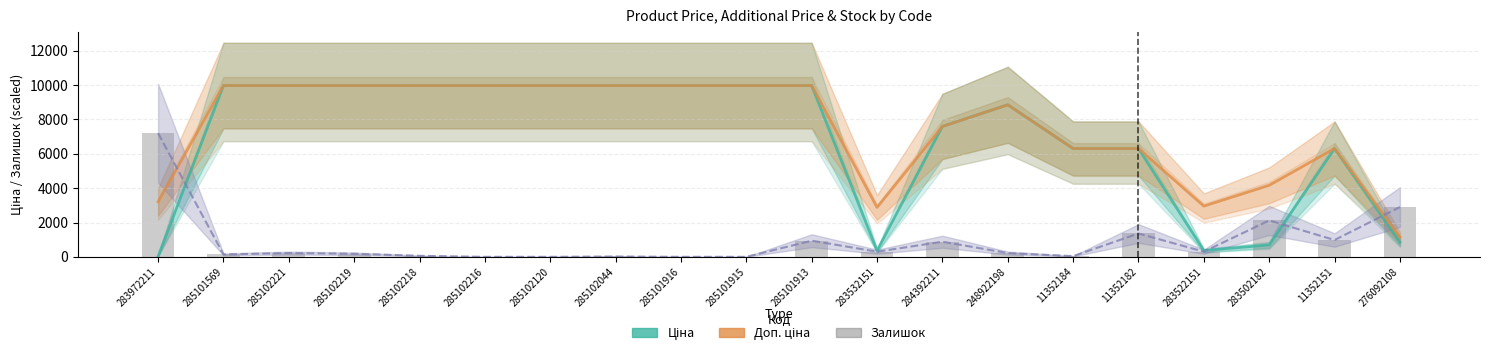

Reading left to right, what are all the values shown in this chart?

Ціна: 283972211=32.0	285101569=9975.0	285102221=9975.0	285102219=9975.0	285102218=9975.0	285102216=9975.0	285102120=9975.0	285102044=9975.0	285101916=9975.0	285101915=9975.0	285101913=9975.0	283532151=359.9	284392211=7596.5	248922198=8856.7	11352184=6308.8	11352182=6308.8	283522151=369.5	283502182=694.3	11352151=6308.8	276092108=848.4
Доп. ціна: 283972211=3205.0	285101569=9975.0	285102221=9975.0	285102219=9975.0	285102218=9975.0	285102216=9975.0	285102120=9975.0	285102044=9975.0	285101916=9975.0	285101915=9975.0	285101913=9975.0	283532151=2878.8	284392211=7596.5	248922198=8856.7	11352184=6308.8	11352182=6308.8	283522151=2955.8	283502182=4165.6	11352151=6308.8	276092108=1149.7
Залишок: 283972211=7200.0	285101569=140.0	285102221=220.0	285102219=180.0	285102218=60.0	285102216=0.0	285102120=0.0	285102044=20.0	285101916=0.0	285101915=0.0	285101913=940.0	283532151=300.0	284392211=880.0	248922198=220.0	11352184=40.0	11352182=1360.0	283522151=300.0	283502182=2120.0	11352151=980.0	276092108=2900.0